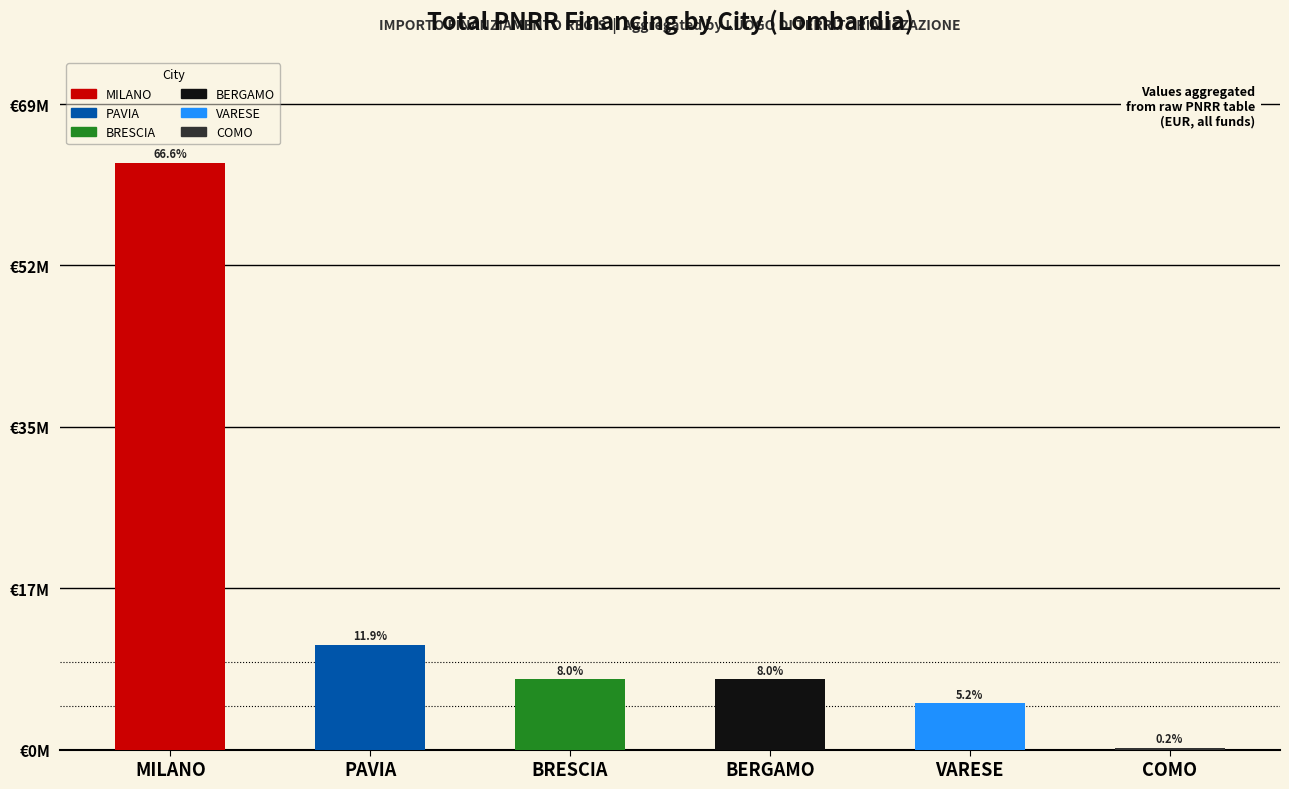

Are the bars horizontal?

No